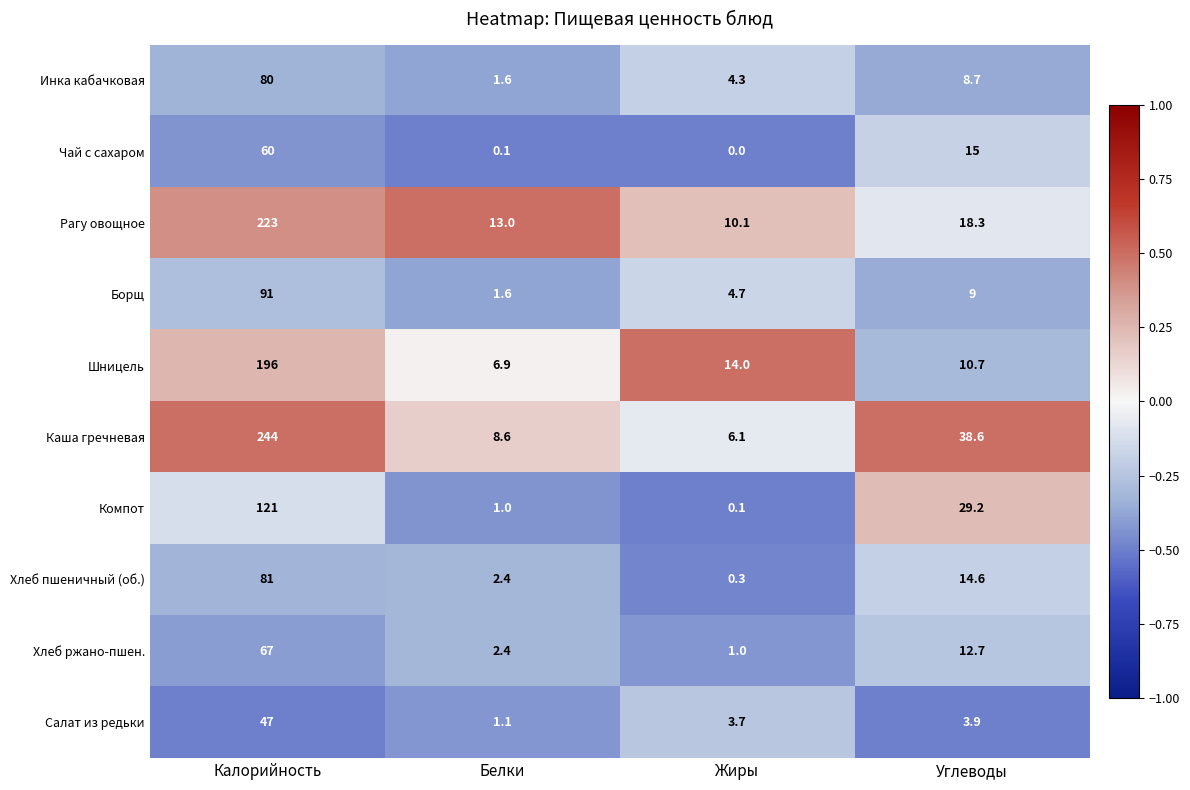

Which series has the widest spread of values?

Каша гречневая